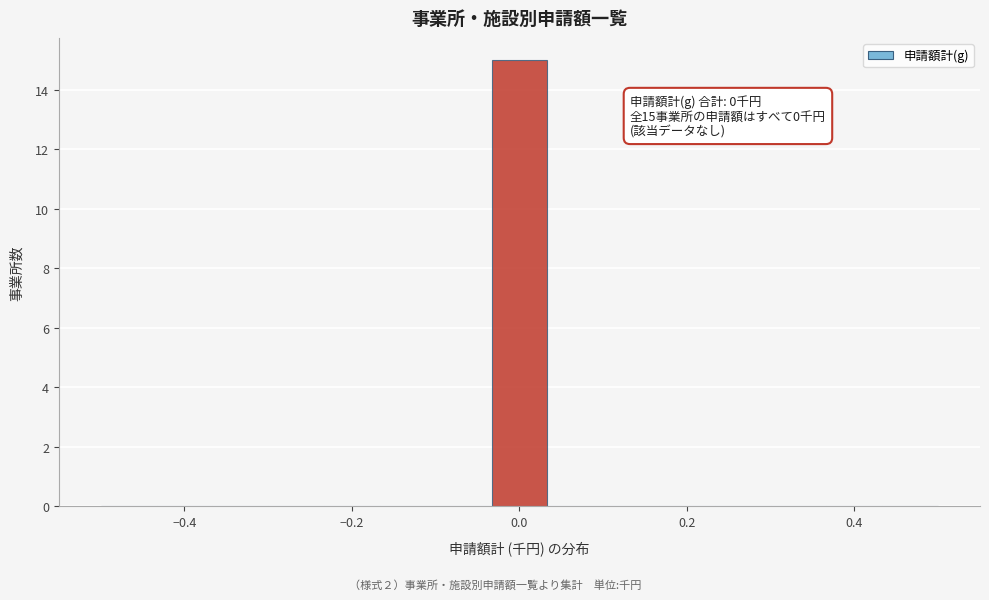

Read against the x-axis, roughly where is the centre of the tallest bar?

0.00